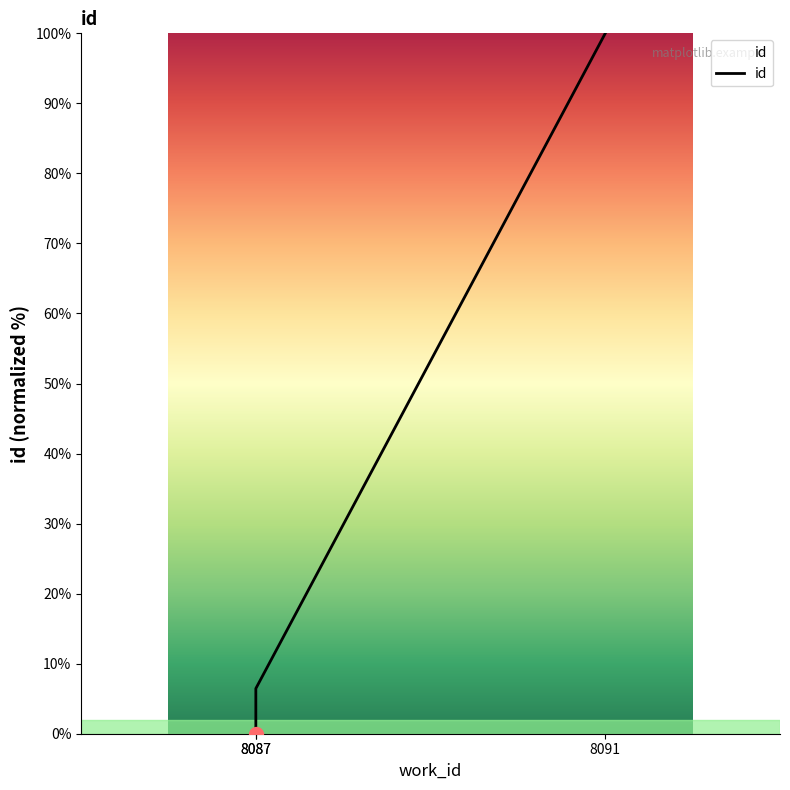

True or false: the data shows 0.0 at 8087.

True